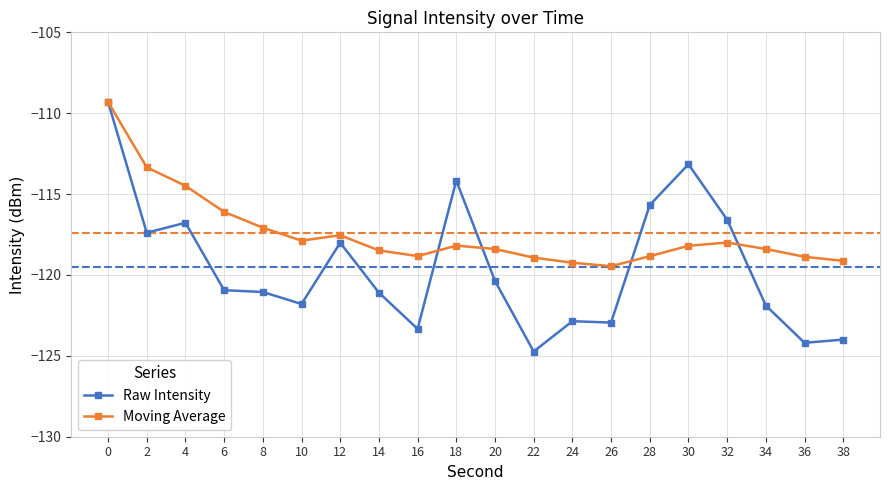

After their last crossing, which series has the higher values: Raw Intensity or Moving Average?

Moving Average